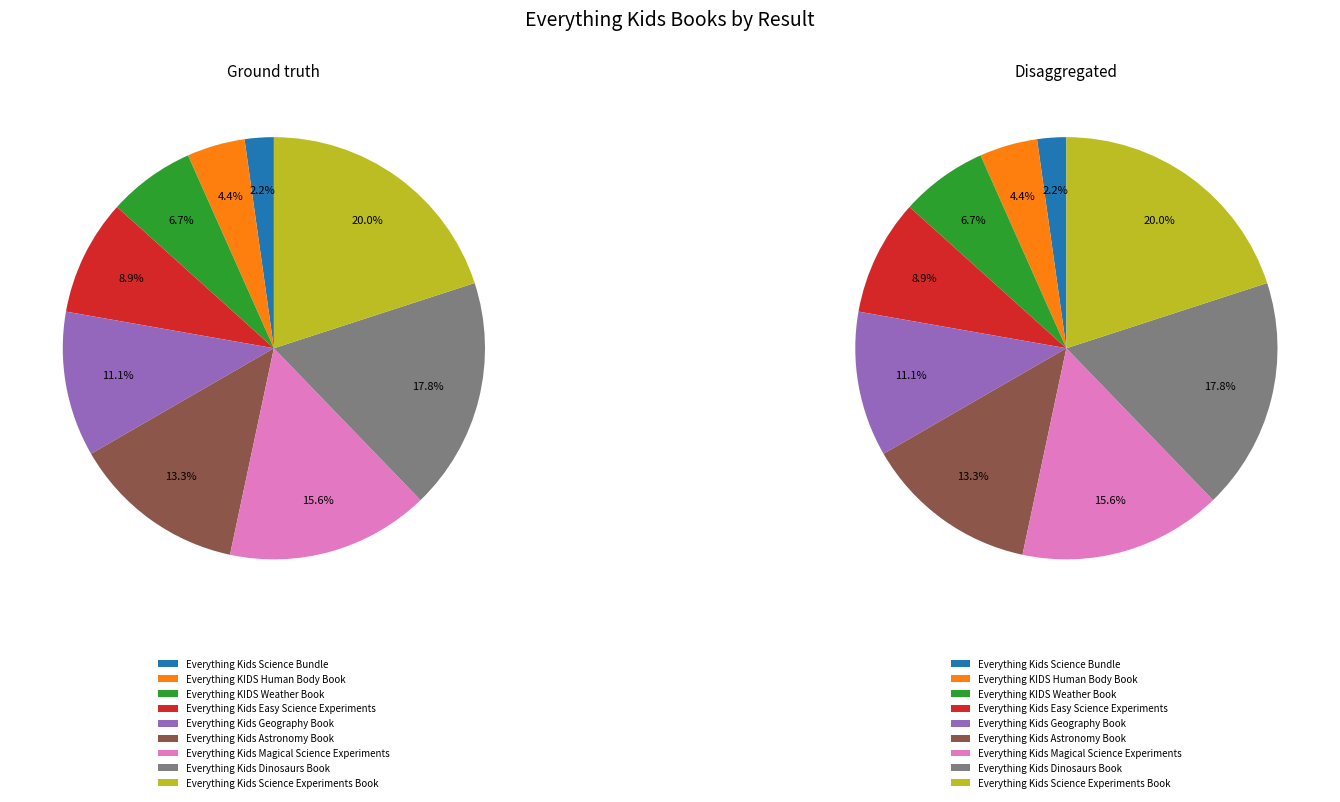

What percentage do Everything Kids Geography Book and Everything Kids Dinosaurs Book together represent?

28.9%